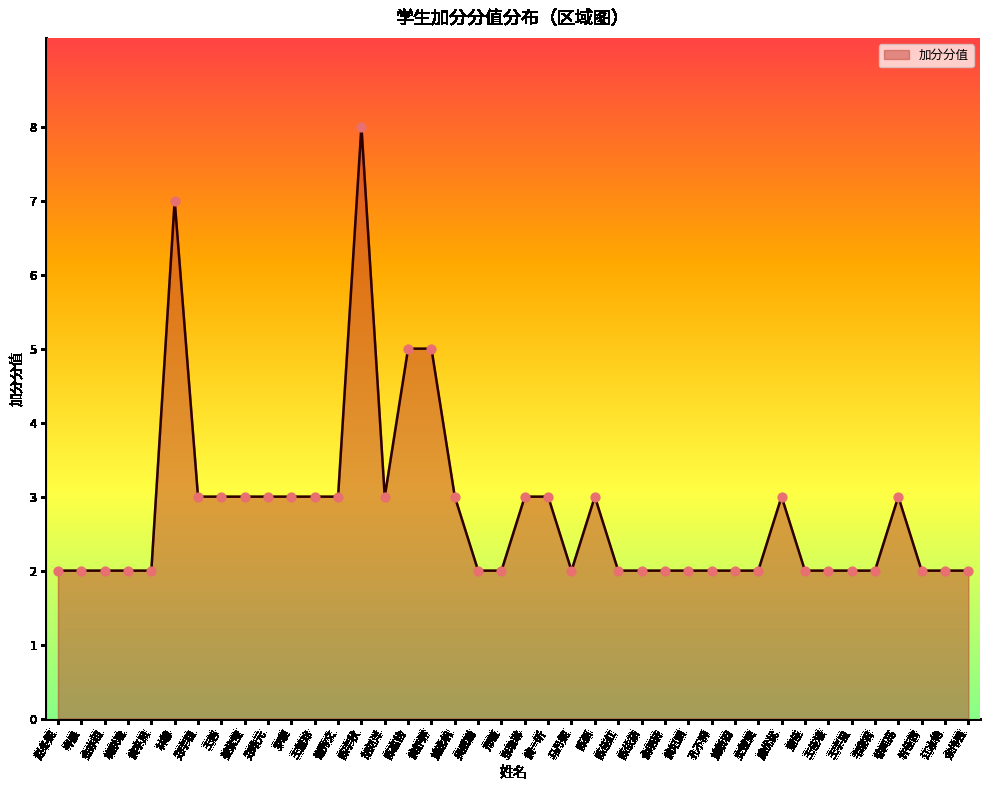

What is the change in value from 谢秀文 to 俞明轩?

-1